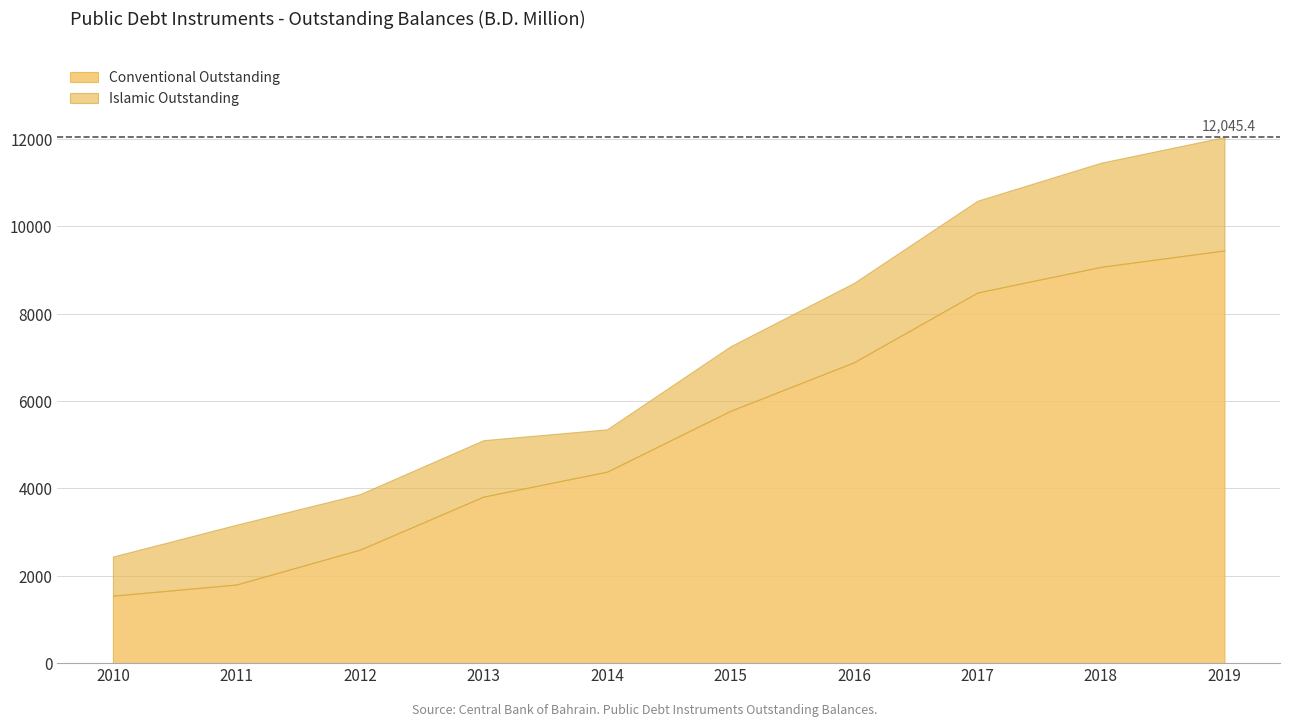

What is the maximum value shown in the chart?

9449.6